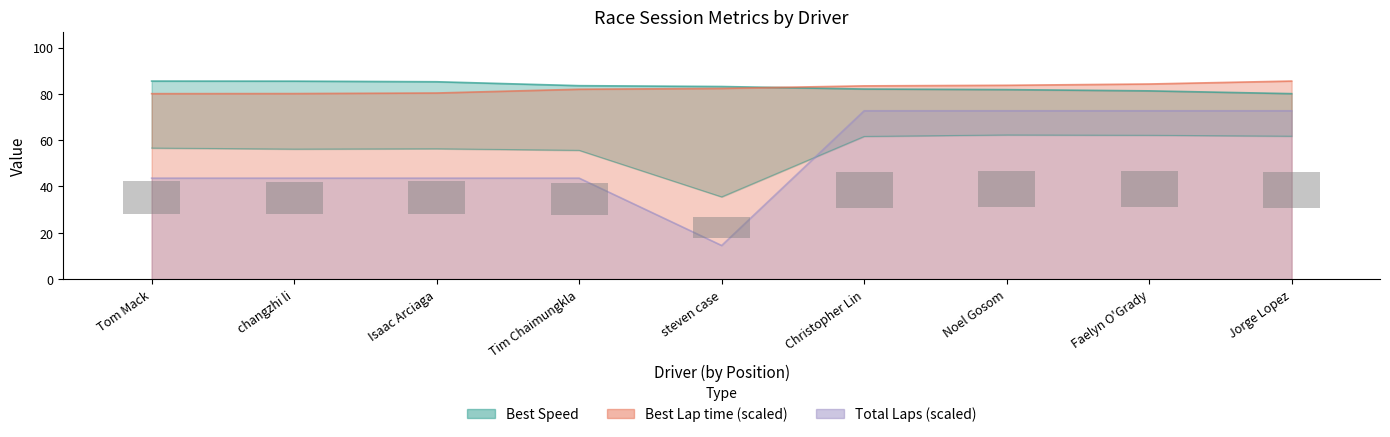

How many values in the Best Lap time series exceed 82?

5